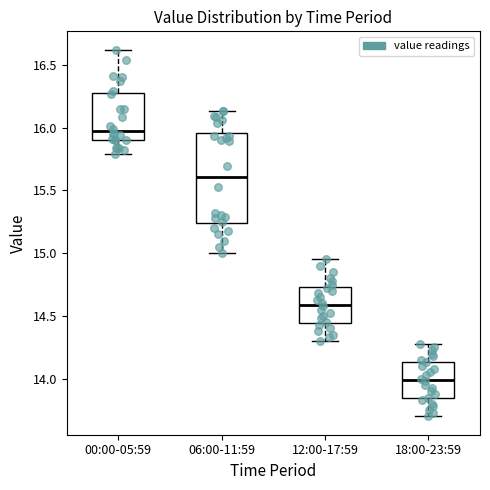

Reading left to right, read every box against the y-axis: the position of its median line, the range the box covers, and the ends of its whiskers. The values are not printed on the chart, so give them approximately, as read against the axis.

00:00-05:59: median 16.00, box 15.90 to 16.30, whiskers 15.80 to 16.60
06:00-11:59: median 15.60, box 15.25 to 15.95, whiskers 15.00 to 16.15
12:00-17:59: median 14.60, box 14.45 to 14.75, whiskers 14.30 to 14.95
18:00-23:59: median 14.00, box 13.85 to 14.15, whiskers 13.70 to 14.30